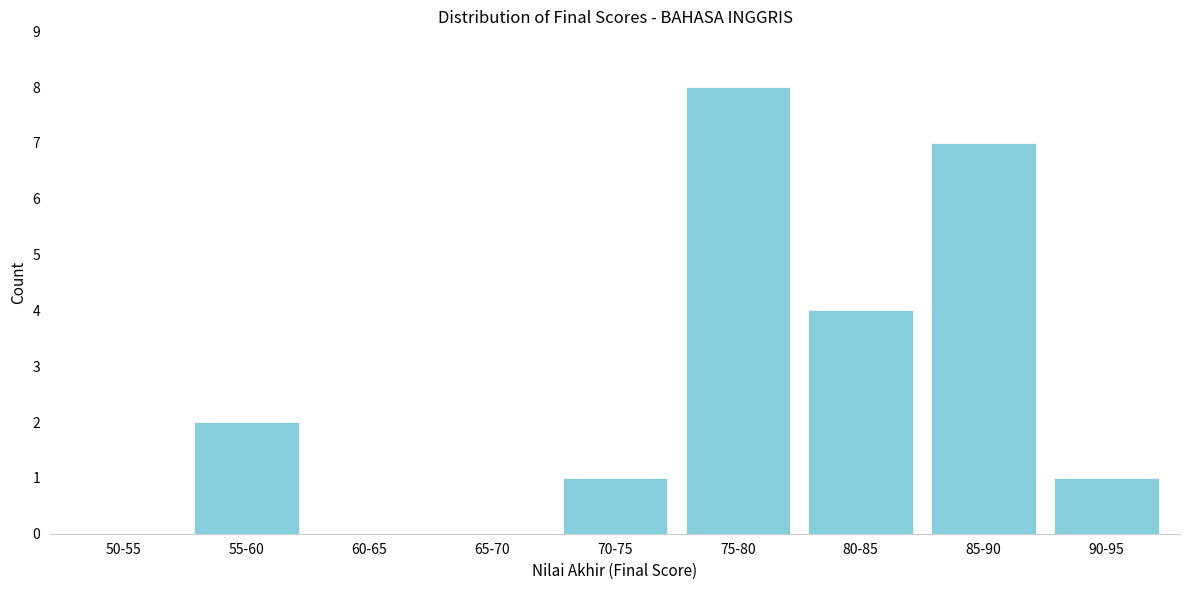

Reading left to right, transcribe all the data shown in this chart.

50-55=0	55-60=2	60-65=0	65-70=0	70-75=1	75-80=8	80-85=4	85-90=7	90-95=1